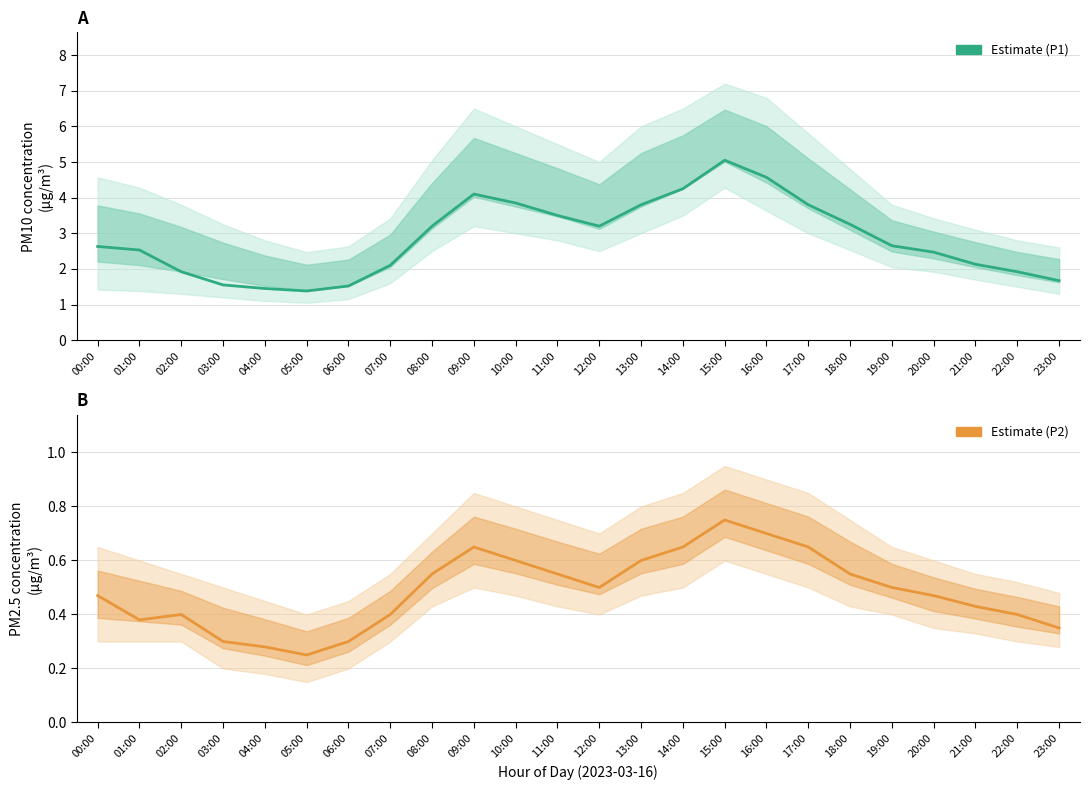

List the labels in order of PM10 (P1) Estimate value, largest first.

15:00, 16:00, 14:00, 09:00, 10:00, 13:00, 17:00, 11:00, 18:00, 08:00, 12:00, 19:00, 00:00, 01:00, 20:00, 21:00, 07:00, 02:00, 22:00, 23:00, 03:00, 06:00, 04:00, 05:00